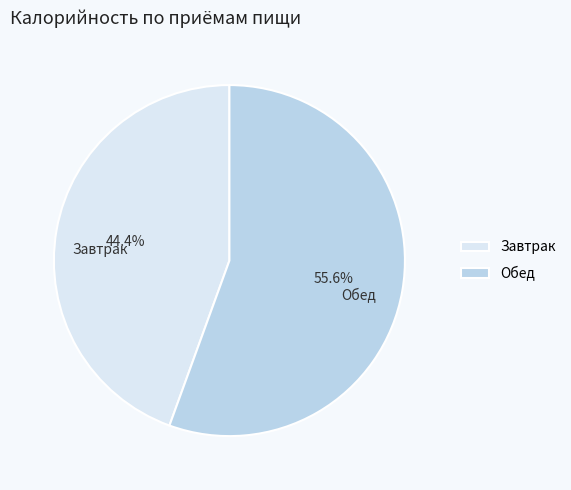

To the nearest percent, what percentage of the pie is Завтрак?

44%